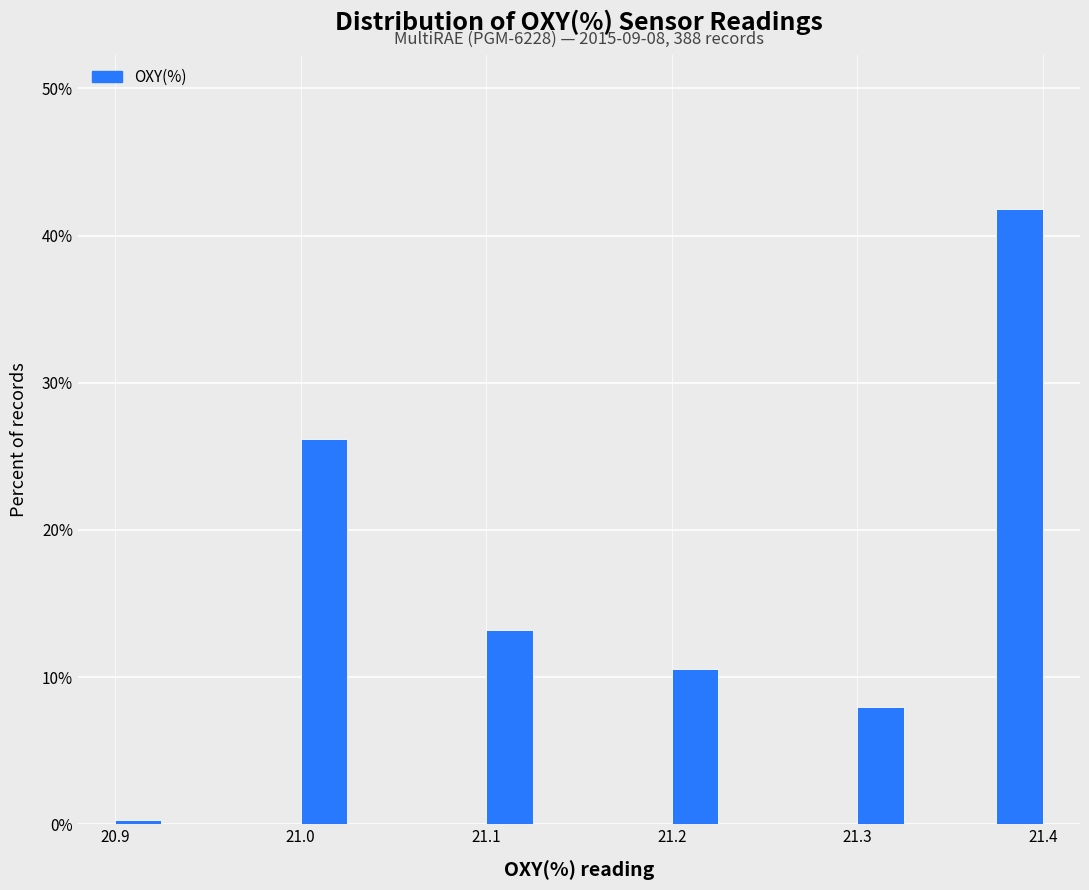

Read against the x-axis, roughly where is the centre of the tallest bar?

21.39